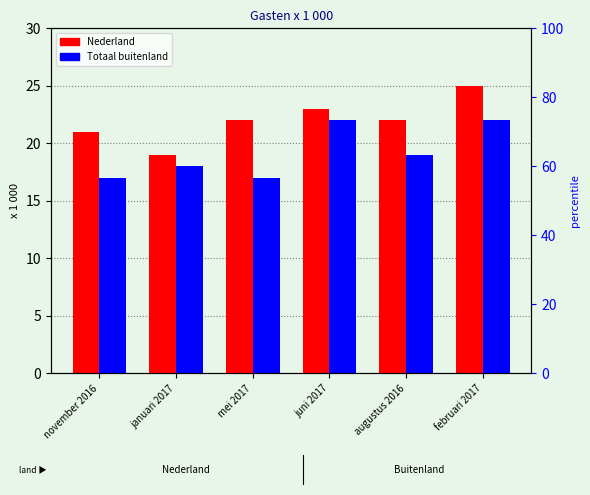

What is the label of the 1st bar from the right?

februari 2017